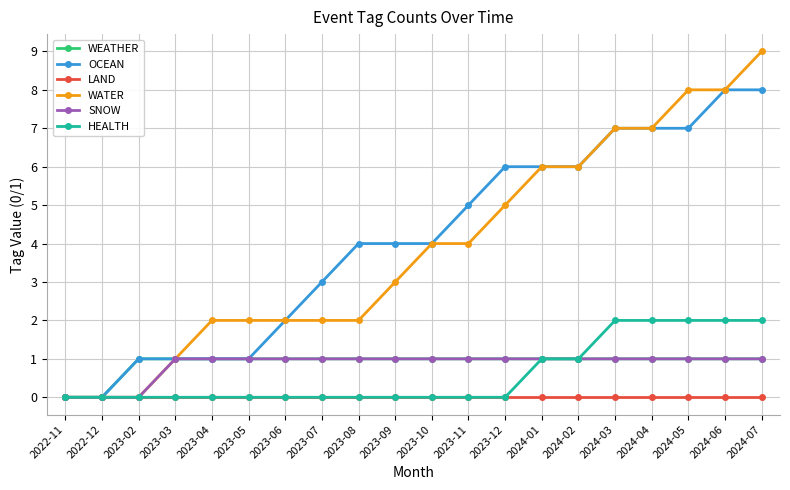

Which series changed the most between 2023-02 and 2024-01?

WATER